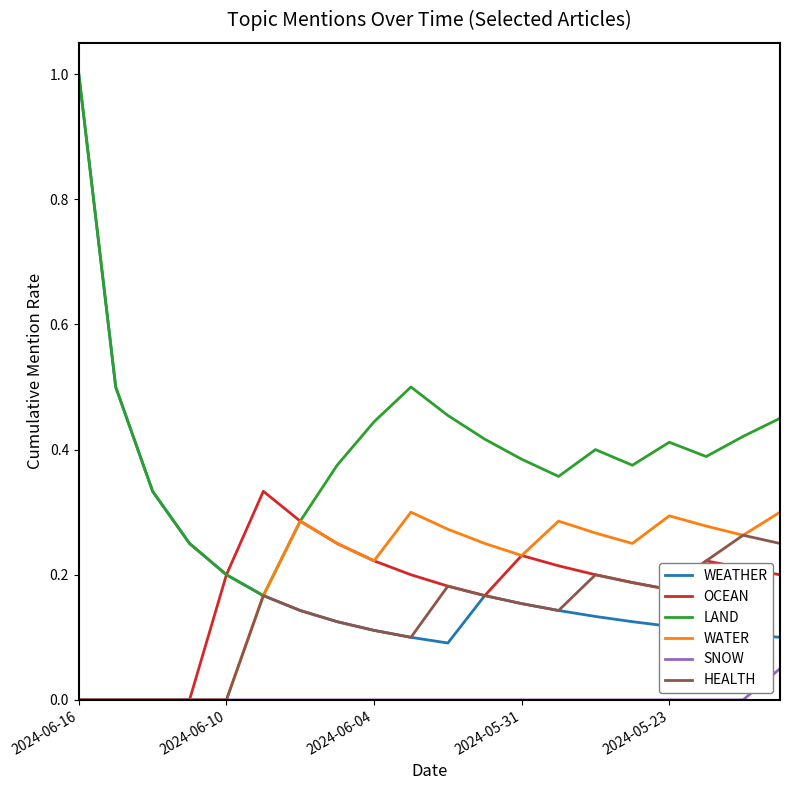

True or false: LAND has more than 2 interior local peaks.

True